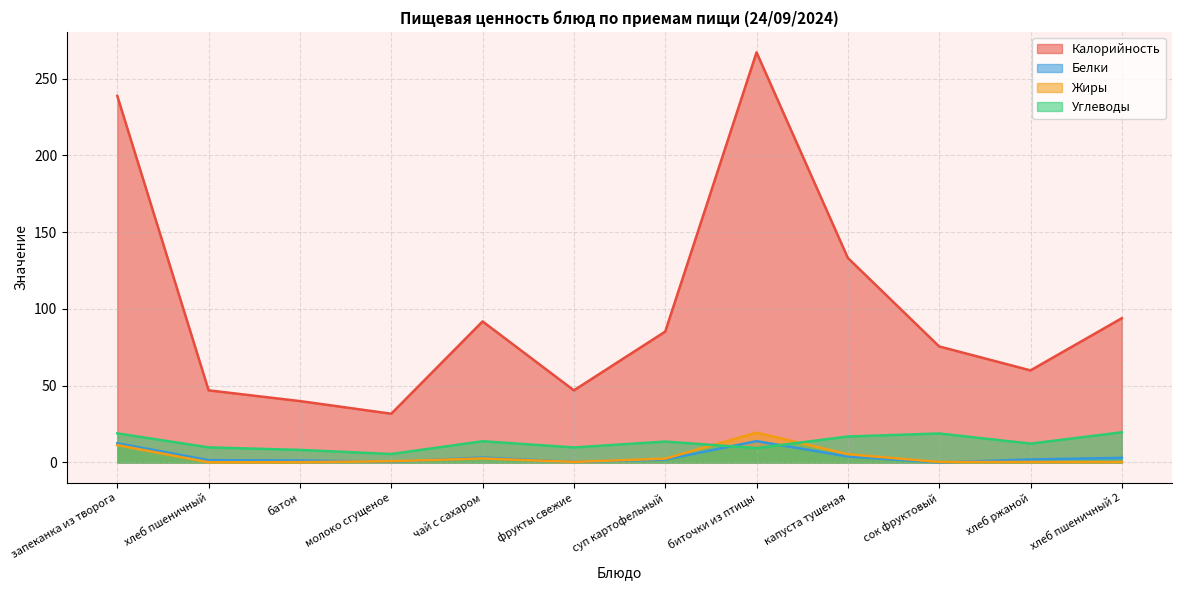

At which label does Белки reach its minimum?

сок фруктовый